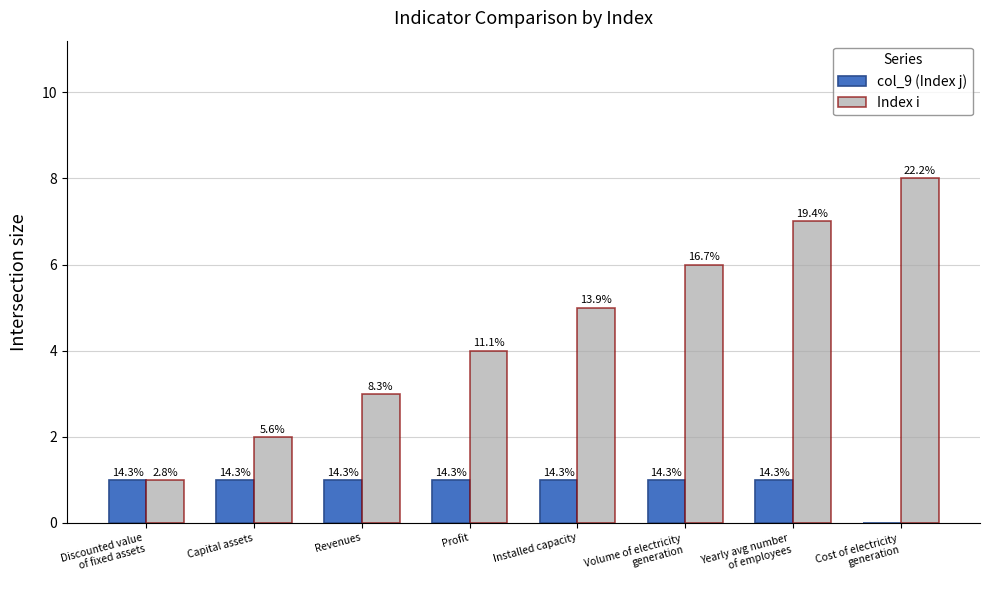

What is the spread (max minus min) of values at Revenues?

2